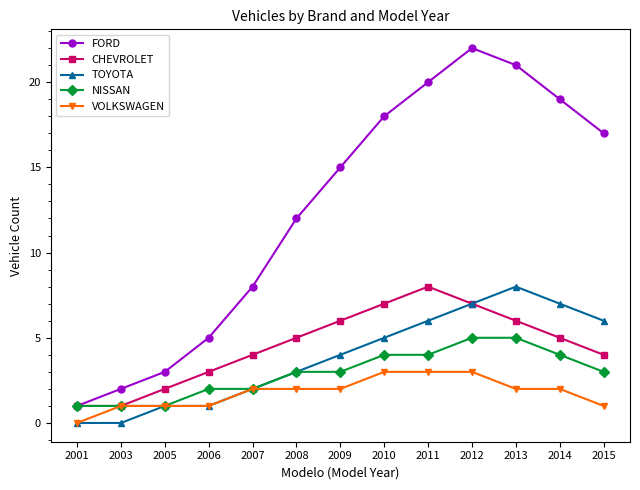

True or false: FORD has more than 0 points higher than both neighbors.

True